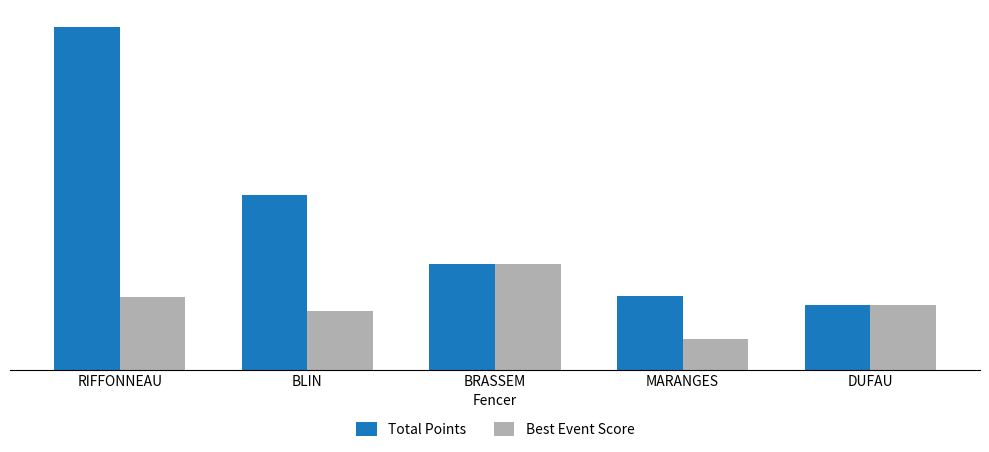

What is the label of the 3rd bar from the right?

BRASSEM